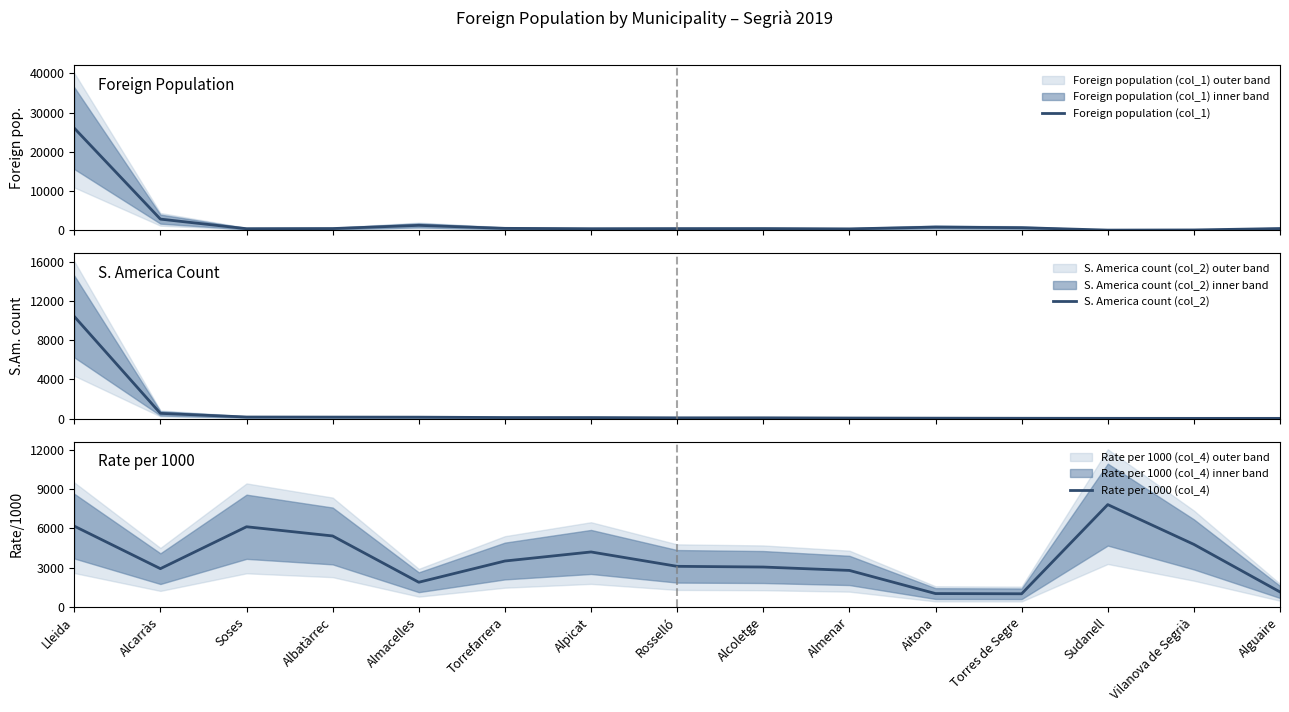

What is the sum of all Rate per 1000 (col_4) values?

54965.7